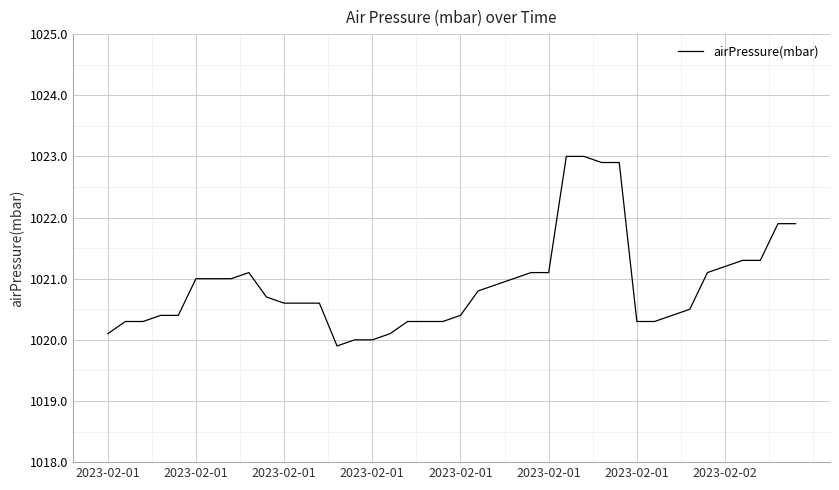

What is the greatest value displayed?

1023.0